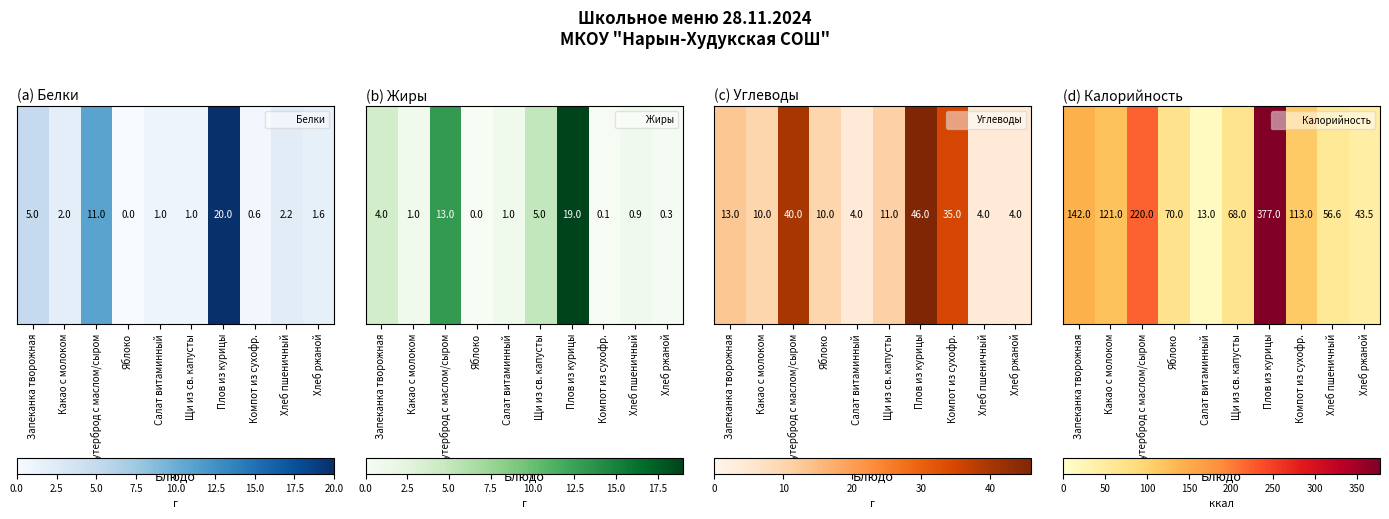

Reading right to left, what are all the values shown in this chart?

43.5	56.6	113.0	377.0	68.0	13.0	70.0	220.0	121.0	142.0